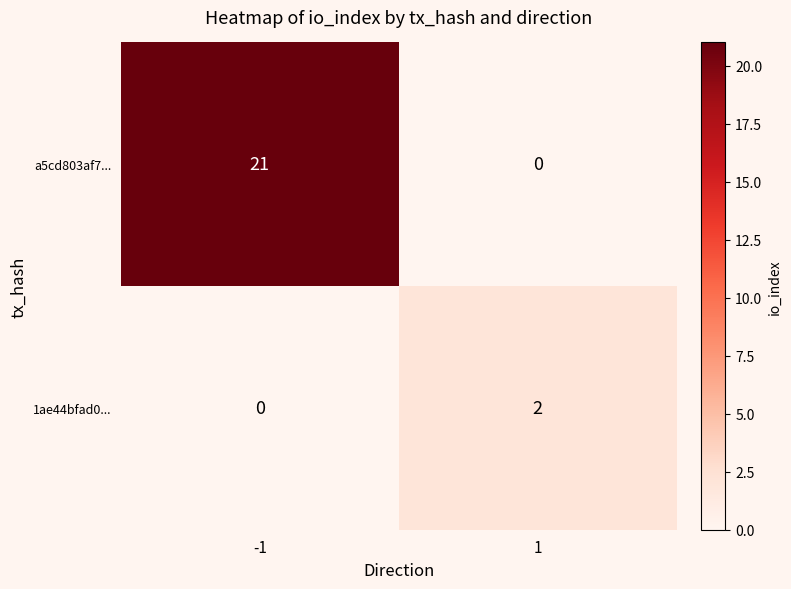

Rank the series at 1 from highest to lowest value.

1ae44bfad0..., a5cd803af7...